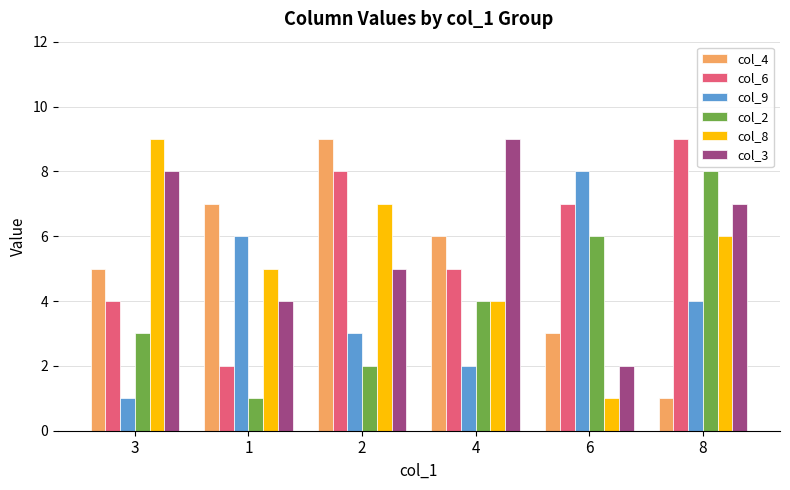

What is the minimum value shown in the chart?

1